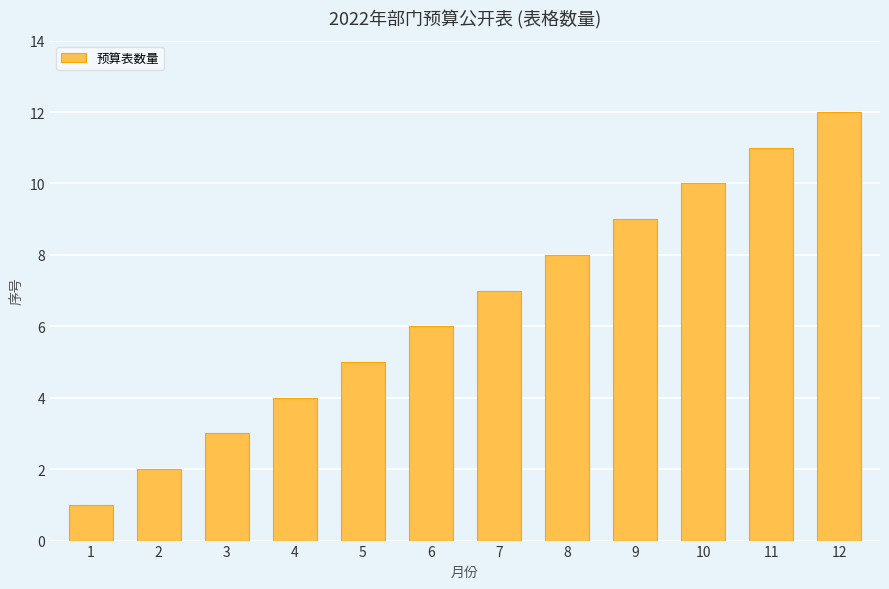

What is the minimum value shown in the chart?

1